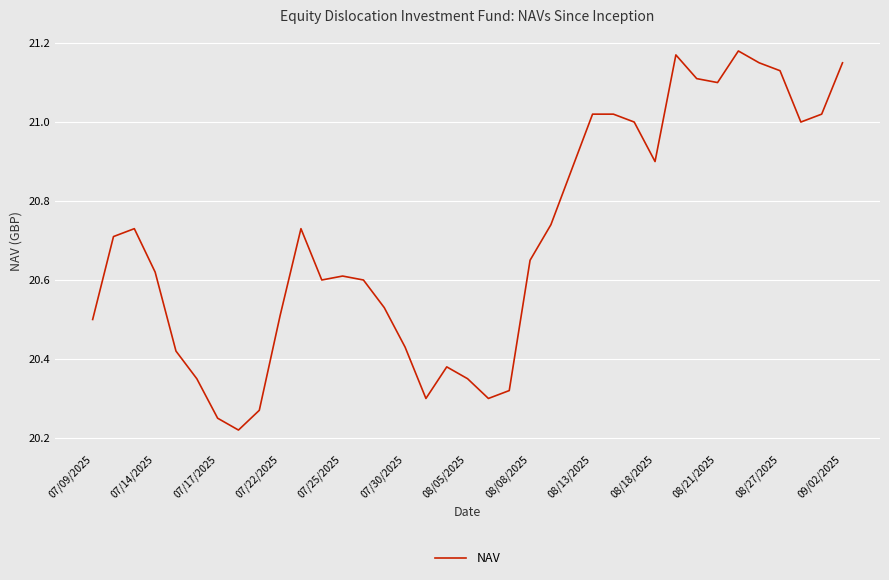

What is the maximum value shown in the chart?

21.2